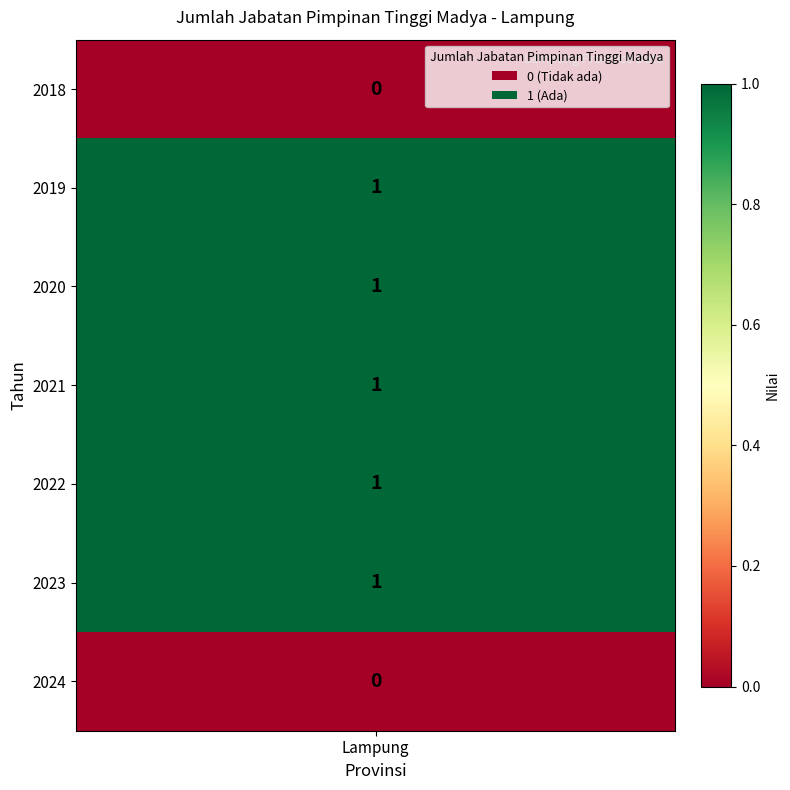

Count the values in the range 0 to 1.

7